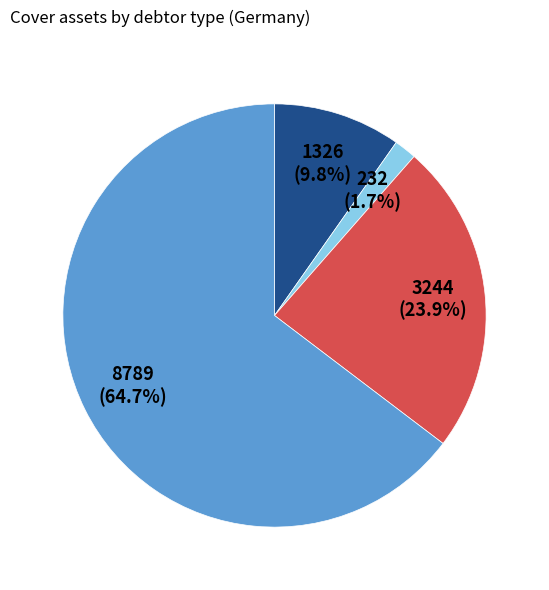

Is there a majority slice in this chart?

Yes